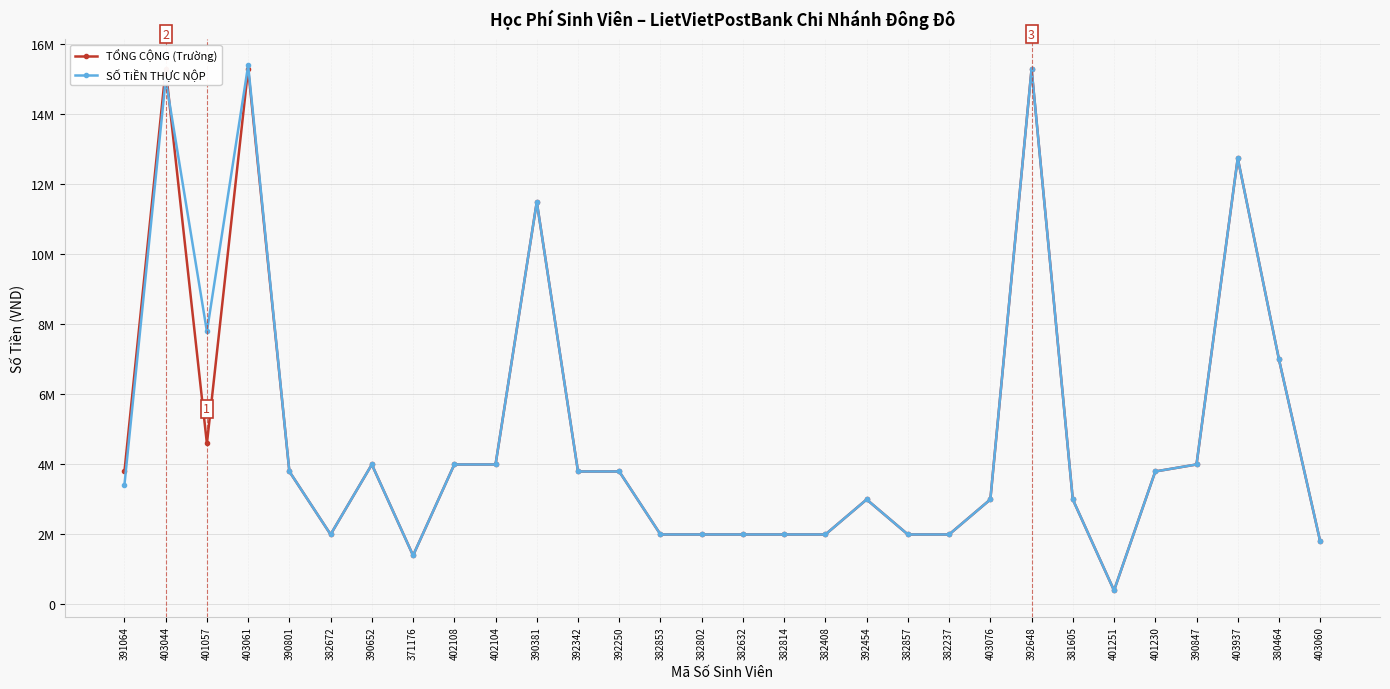

At which category is the sum across all series the highest?

403061